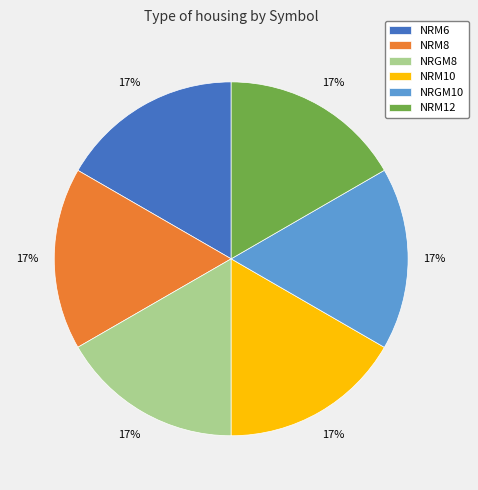

Approximately how many times larger is the value at NRM10 compared to NRGM8?

1.0